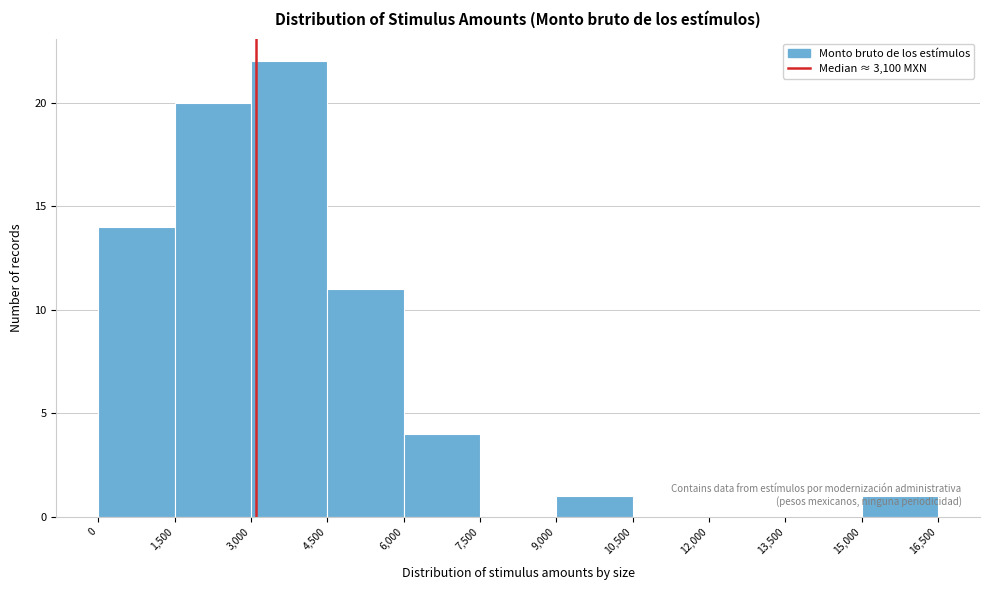

Reading left to right, list every bar in this chart as the range it spans on the x-axis followed by its height. The values are not printed on the chart, so give them approximately, as read against the axis.

0 to 1,500: 14
1,500 to 3,000: 20
3,000 to 4,500: 22
4,500 to 6,000: 11
6,000 to 7,500: 4
7,500 to 9,000: 0
9,000 to 10,500: 1
10,500 to 12,000: 0
12,000 to 13,500: 0
13,500 to 15,000: 0
15,000 to 16,500: 1